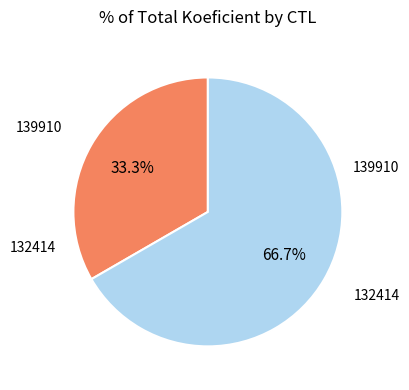

Is there a majority slice in this chart?

Yes